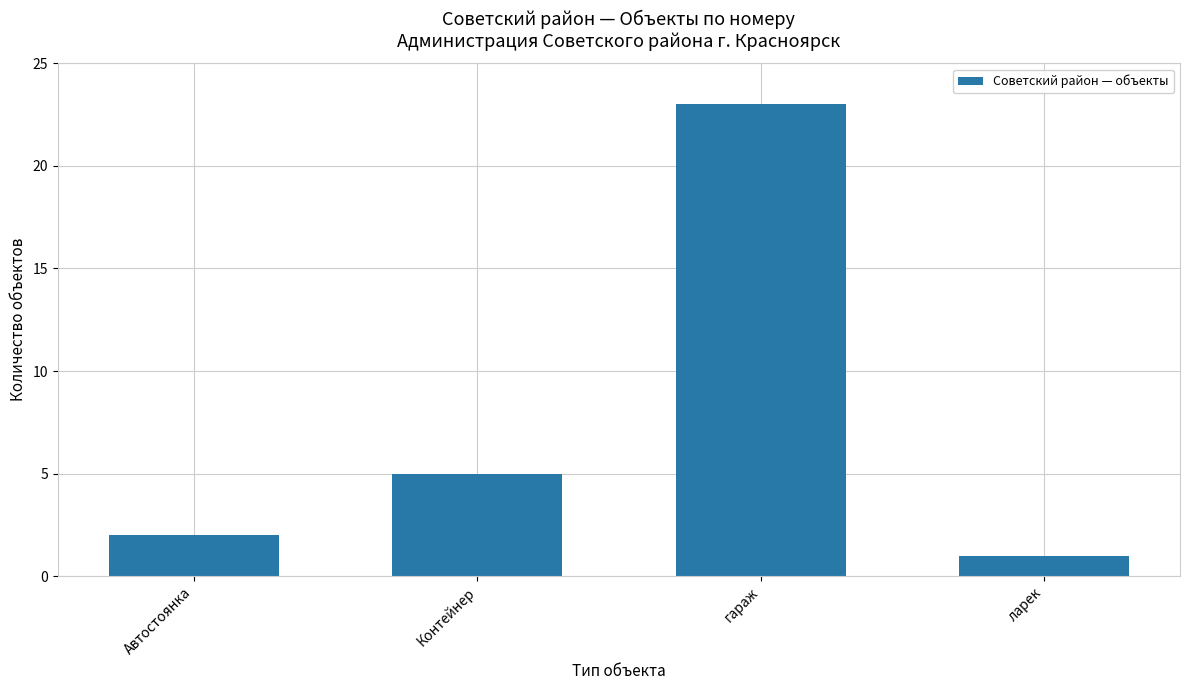

What is the minimum value shown in the chart?

1